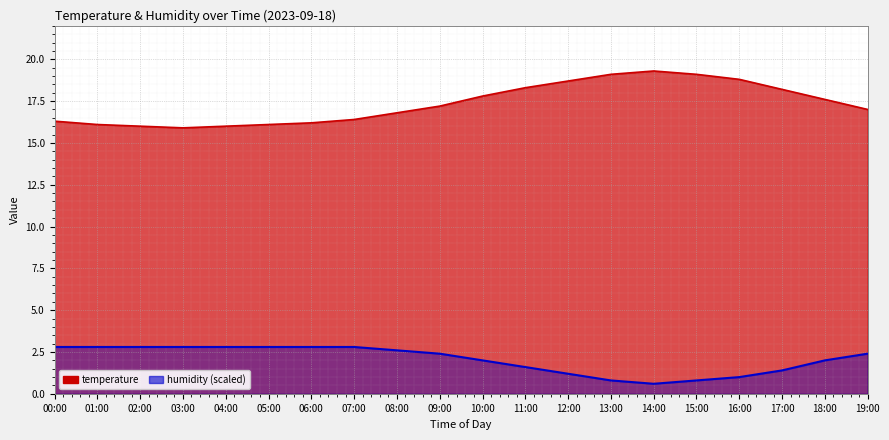

What is the label of the 7th point from the left?

06:00